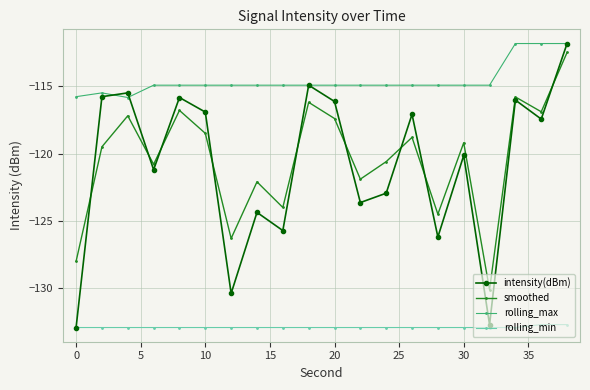

Which series has the largest range (max minus min)?

intensity(dBm)